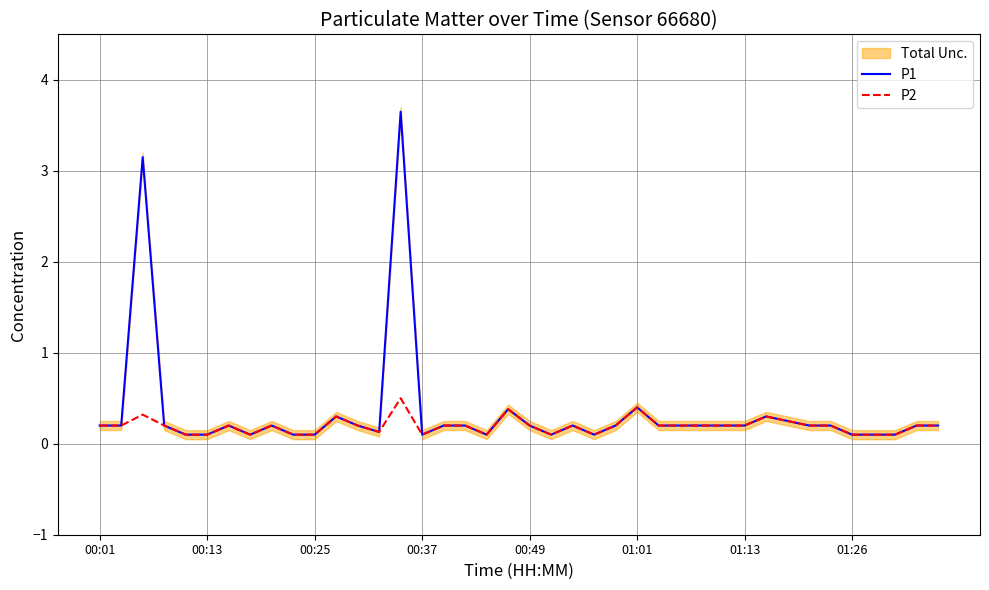

What is the highest value of the P2 series?

0.5